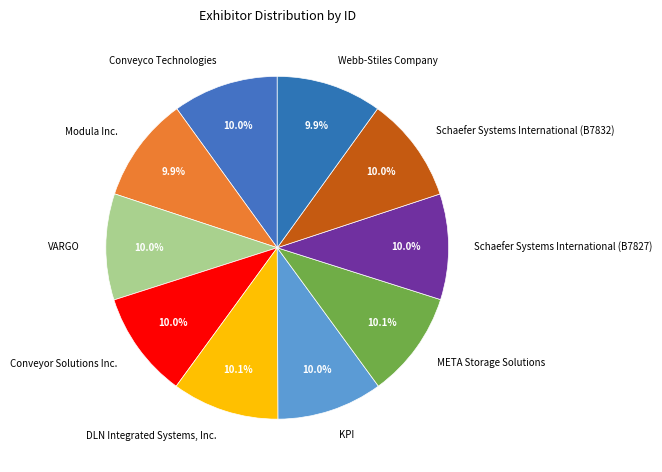

True or false: Conveyco Technologies accounts for 10% of the total.

True